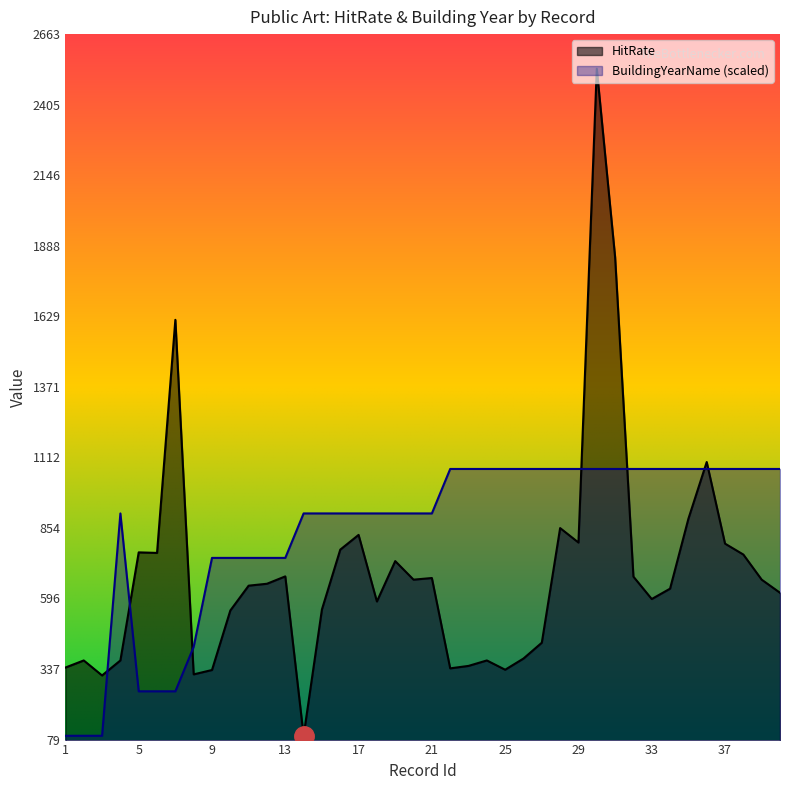

What is the difference between the maximum and minimum values in the HitRate series?

2444.0